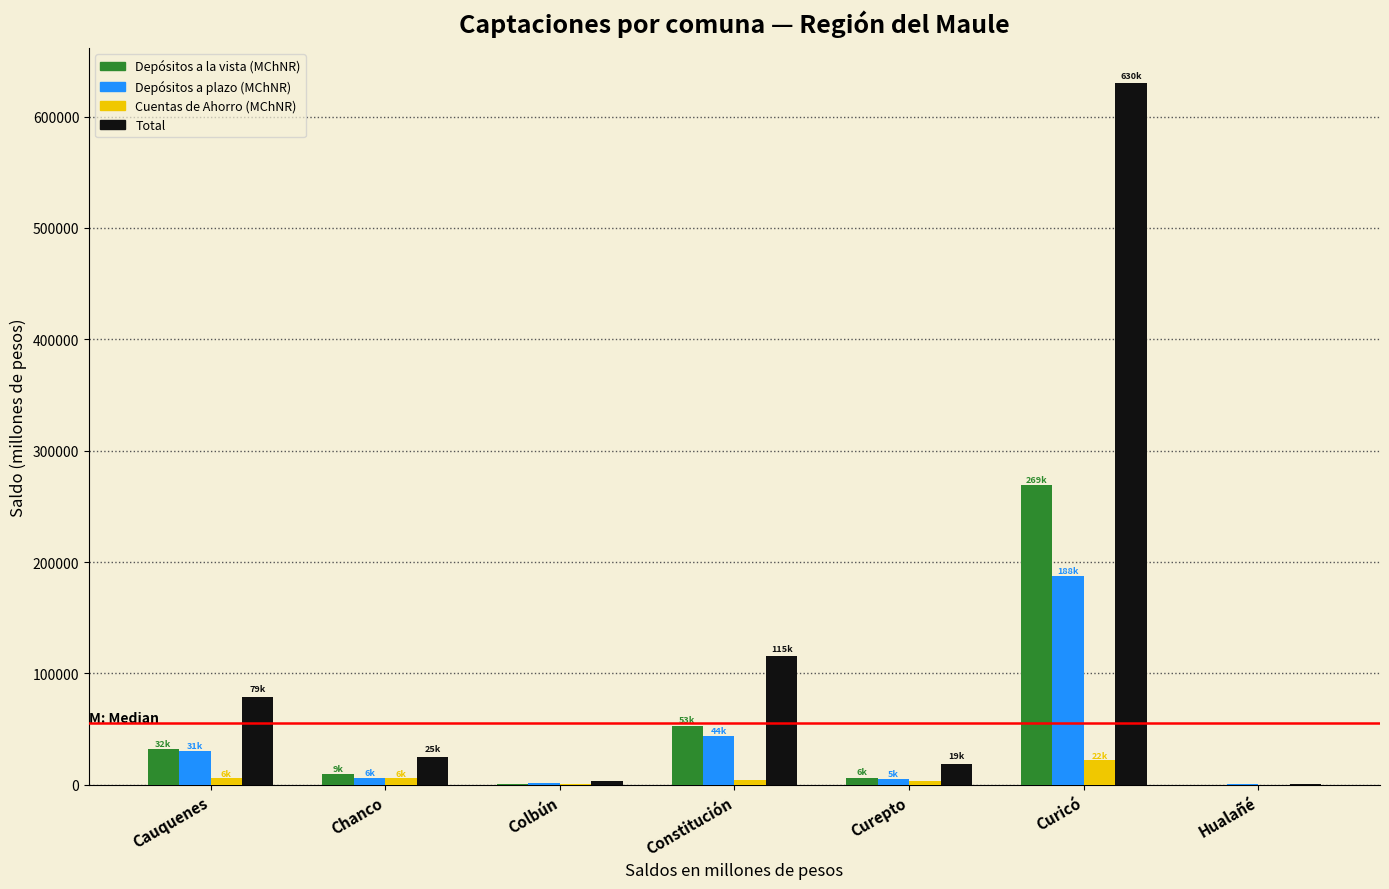

Where is Depósitos a la vista (MChNR) nearest to the value 134594?

Constitución